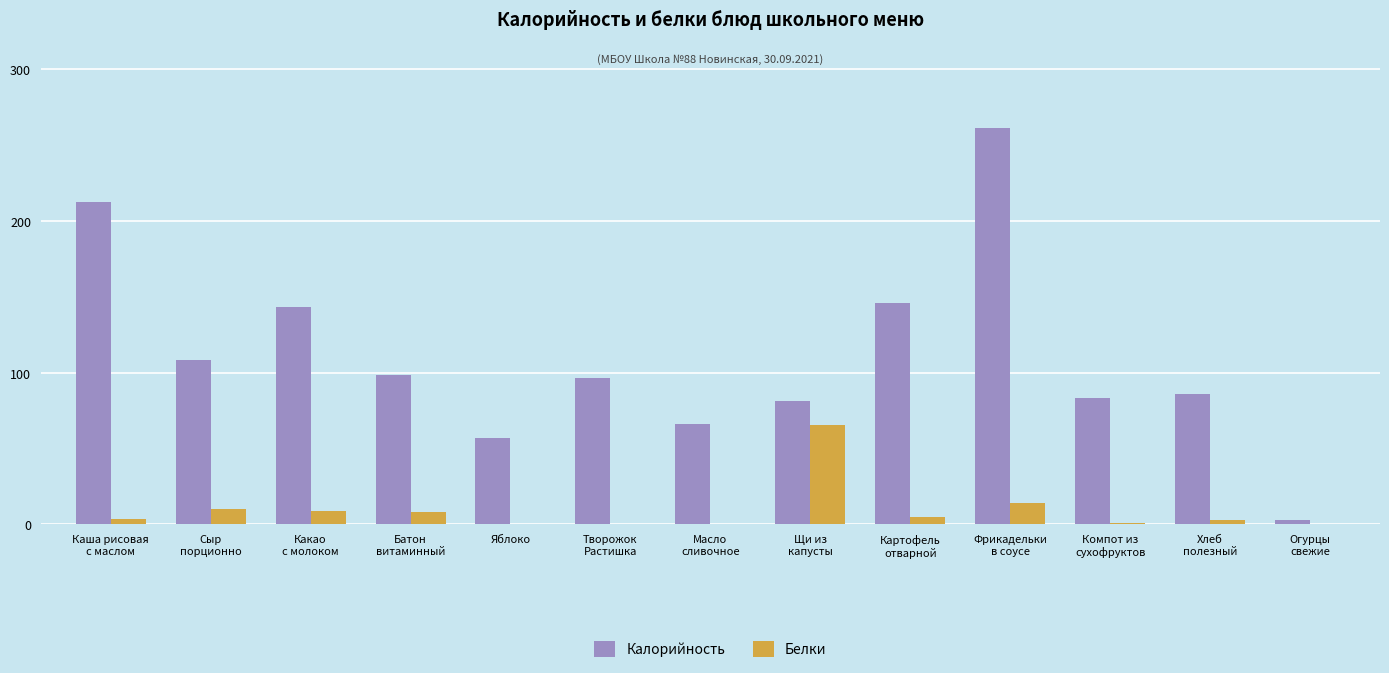

Is it true that Калорийность equals 24.8 at Яблоко?

False